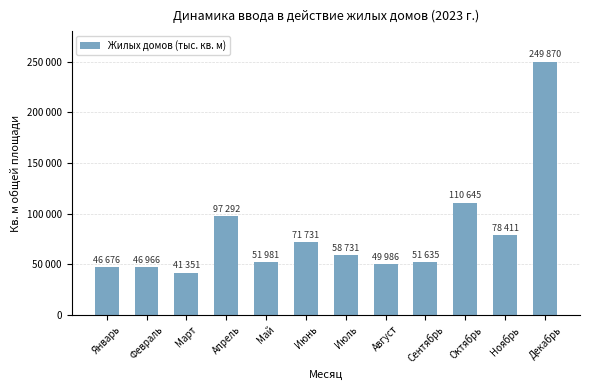

Reading right to left, transcribe all the data shown in this chart.

Декабрь=249870	Ноябрь=78411	Октябрь=110645	Сентябрь=51635	Август=49986	Июль=58731	Июнь=71731	Май=51981	Апрель=97292	Март=41351	Февраль=46966	Январь=46676